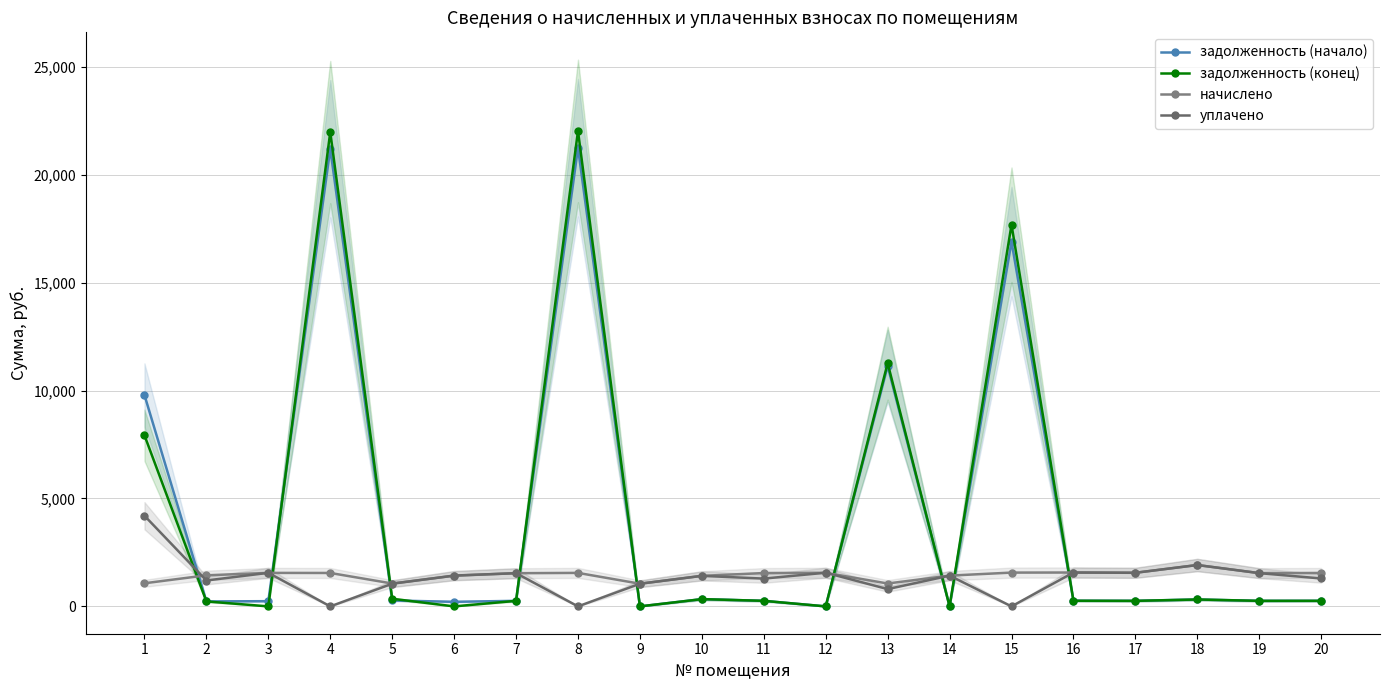

At which category is the sum across all series the highest?

8